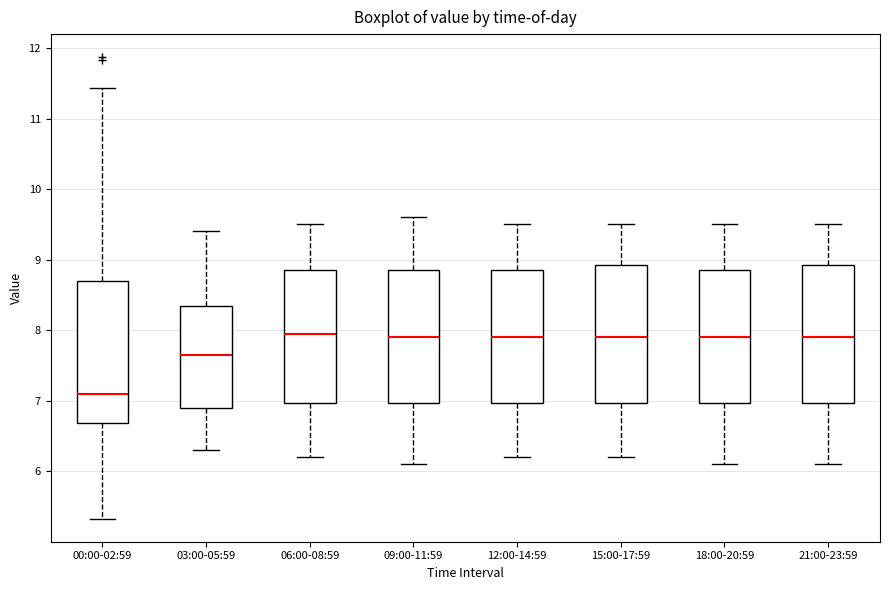

Where does the median line of the box for 03:00-05:59 sit on the y-axis? The values are not printed on the chart, so give them approximately, as read against the axis.

7.7